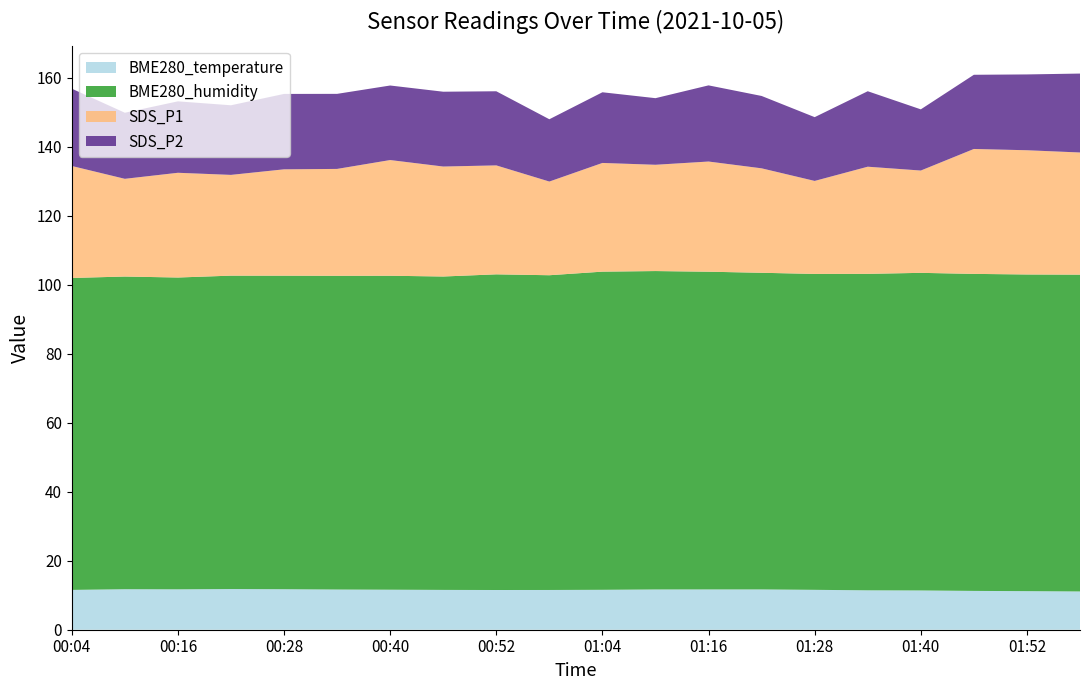

Reading left to right, extract all data points from this chart.

BME280_temperature: 11.5	11.7	11.7	11.8	11.7	11.7	11.6	11.5	11.5	11.5	11.6	11.7	11.7	11.7	11.6	11.4	11.4	11.2	11.2	11.1
BME280_humidity: 90.4	90.6	90.4	90.8	90.9	90.9	91.0	90.8	91.5	91.2	92.2	92.3	92.1	91.8	91.5	91.7	92.0	91.9	91.8	91.8
SDS_P1: 32.5	28.3	30.4	29.2	30.8	31.0	33.5	31.9	31.6	27.1	31.5	30.8	31.9	30.3	26.9	31.1	29.6	36.2	36.0	35.4
SDS_P2: 22.4	19.1	20.7	20.2	21.9	21.8	21.6	21.7	21.5	18.1	20.5	19.3	22.1	21.0	18.5	21.9	17.7	21.5	22.0	22.9